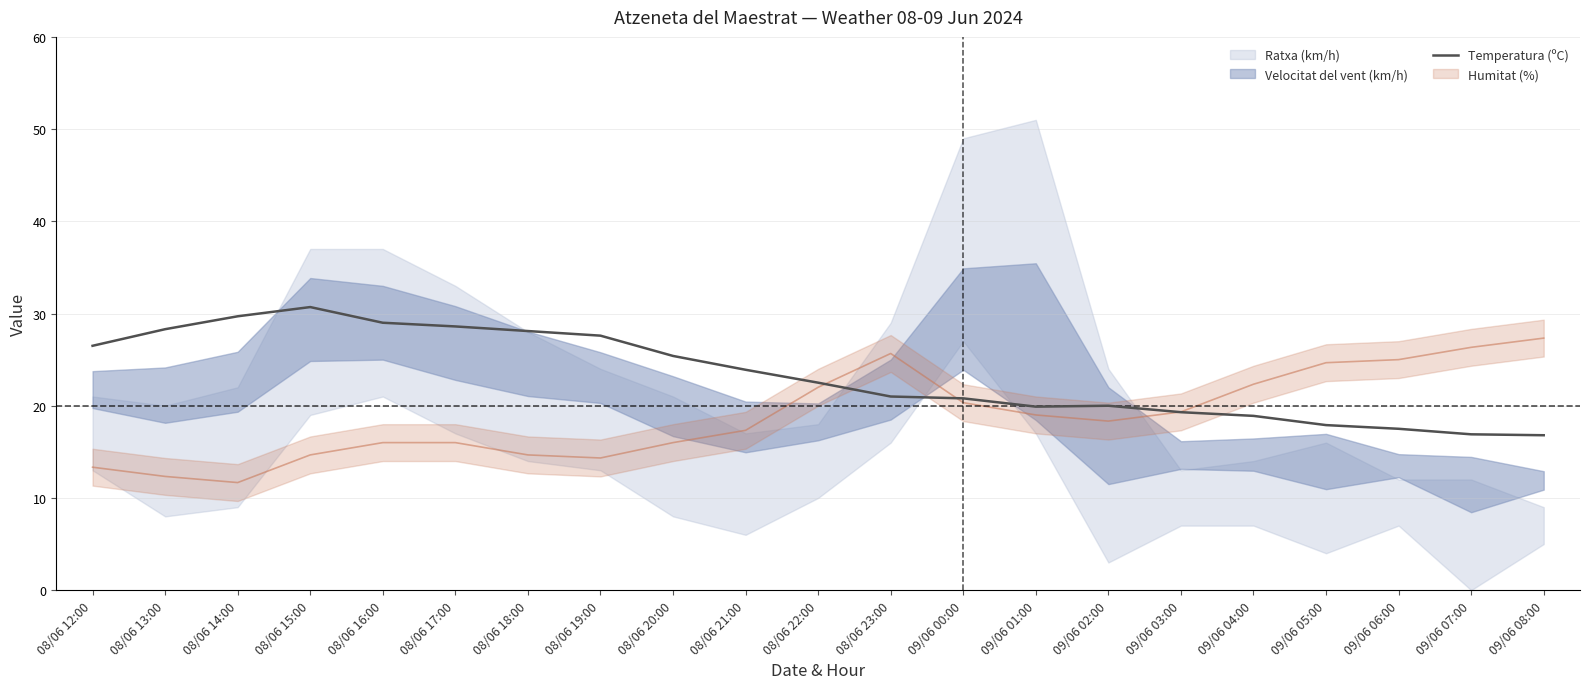

Where does the data first go above 22?

08/06 12:00